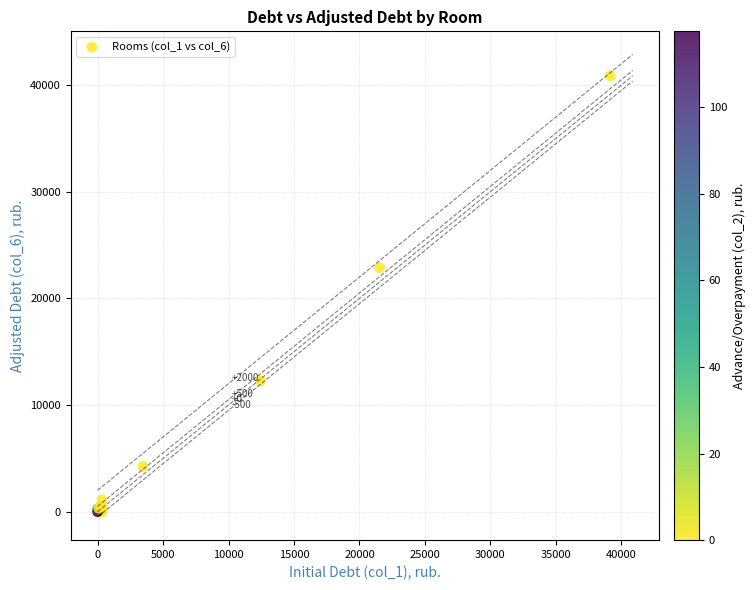

What Y value in the scatter plot is closest to 20430?

22869.3